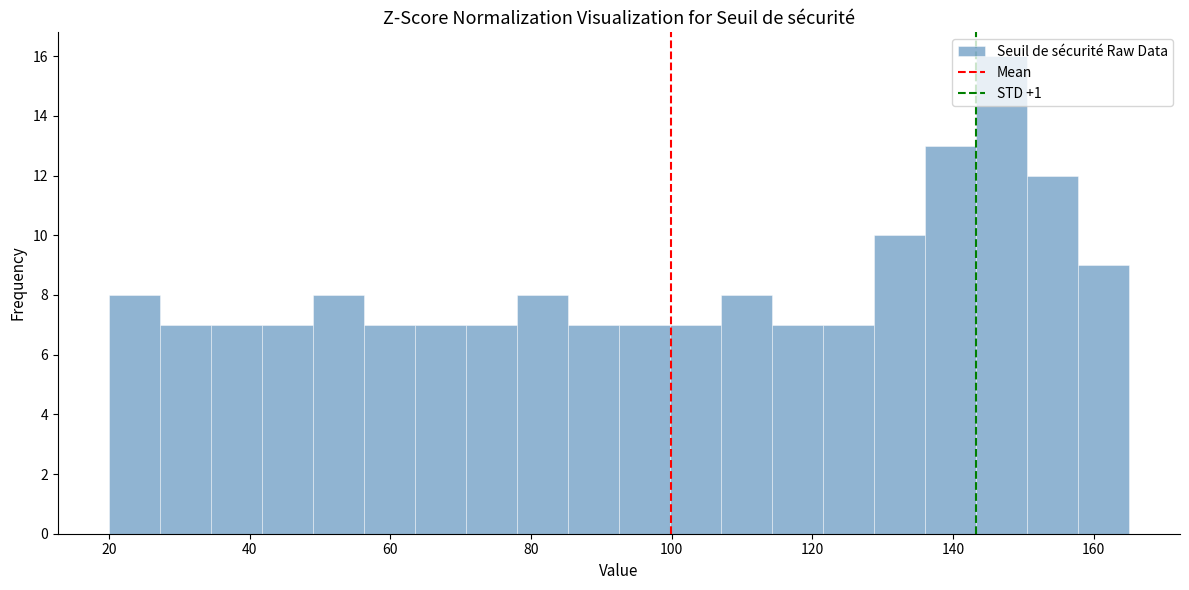

Around what value on the x-axis is the tallest bar? Give the approximate position of its centre, as read against the axis.

146